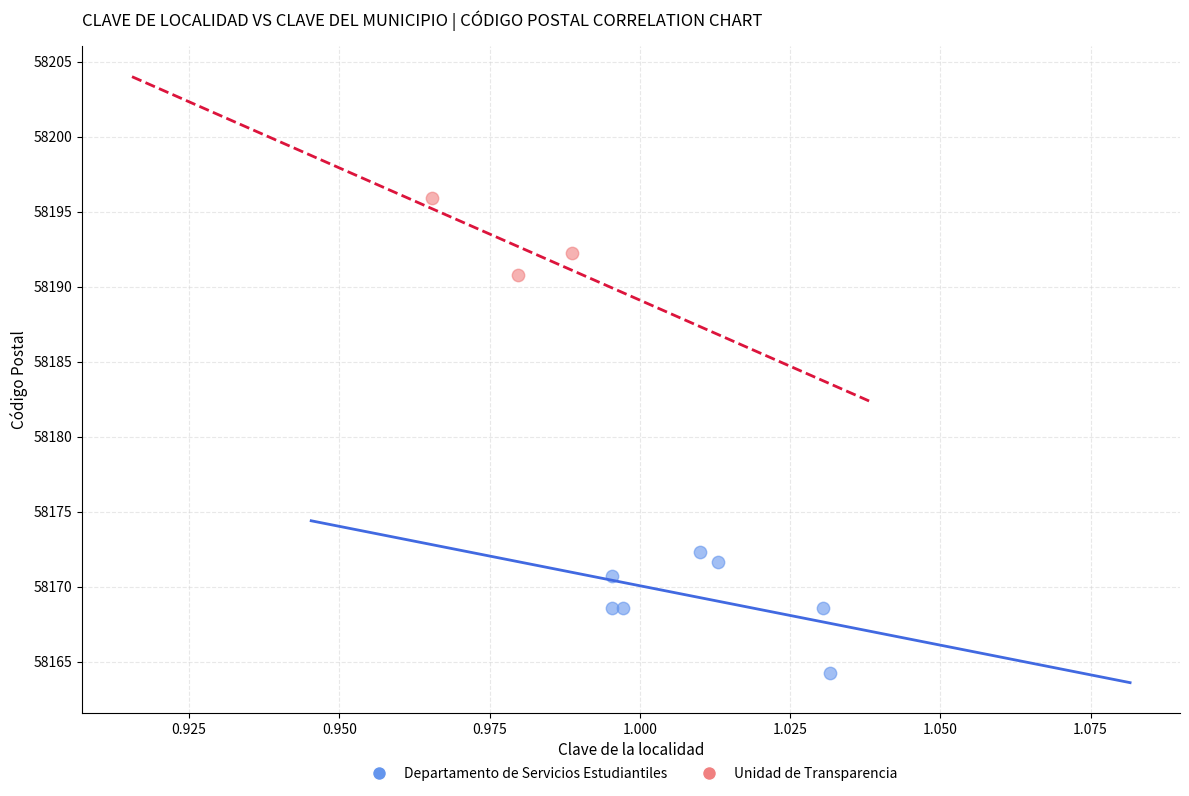

Which series reaches the minimum Y coordinate?

Departamento de Servicios Estudiantiles